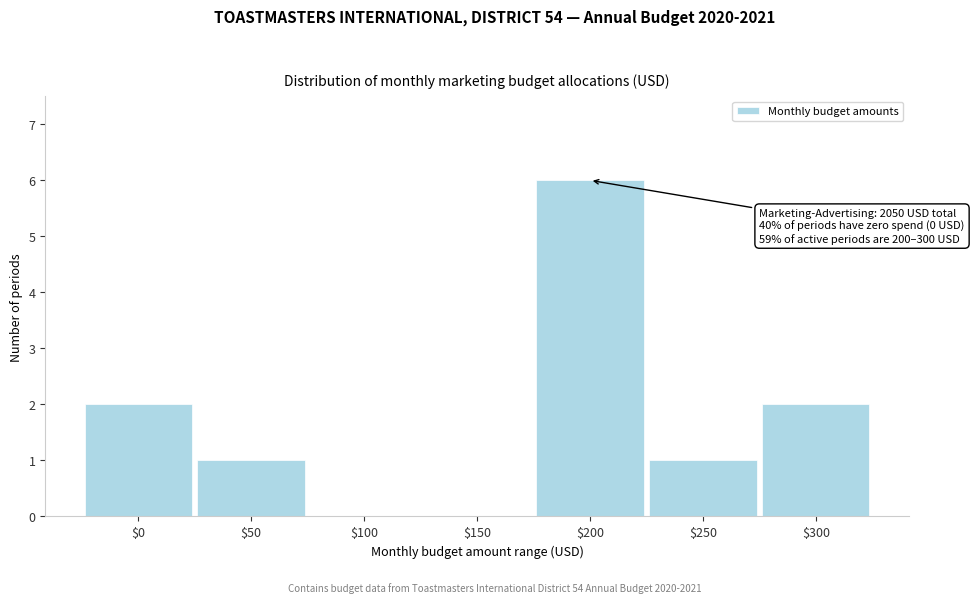

The value at $250 is 1. True or false?

True